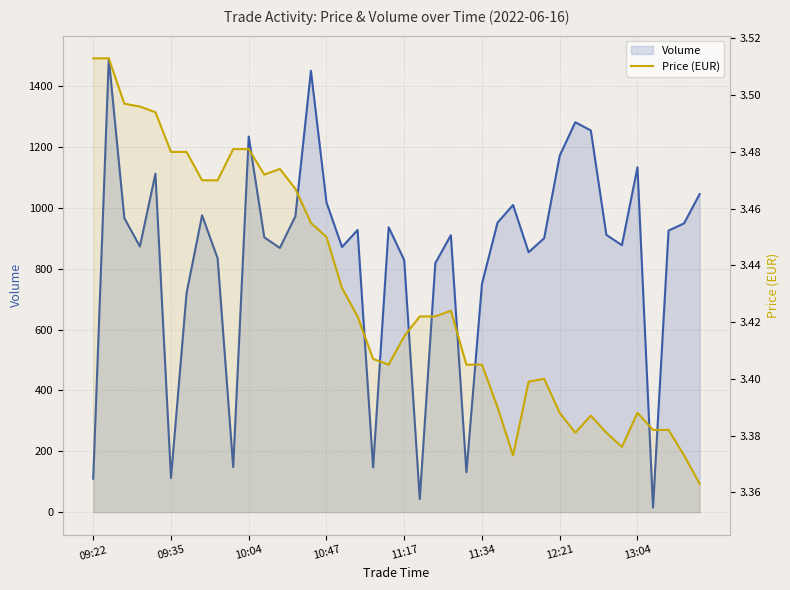

Is the value of Volume at 31 greater than the value of Price (EUR) at 39?

Yes